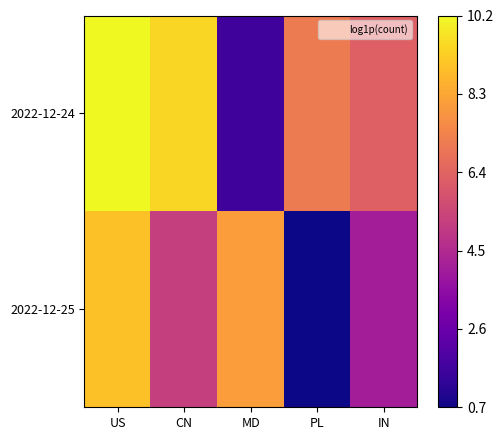

Reading left to right, transcribe all the data shown in this chart.

2022-12-24: US=10.2	CN=9.4	MD=1.6	PL=7.1	IN=6.3
2022-12-25: US=8.9	CN=5.2	MD=8.0	PL=0.7	IN=4.1